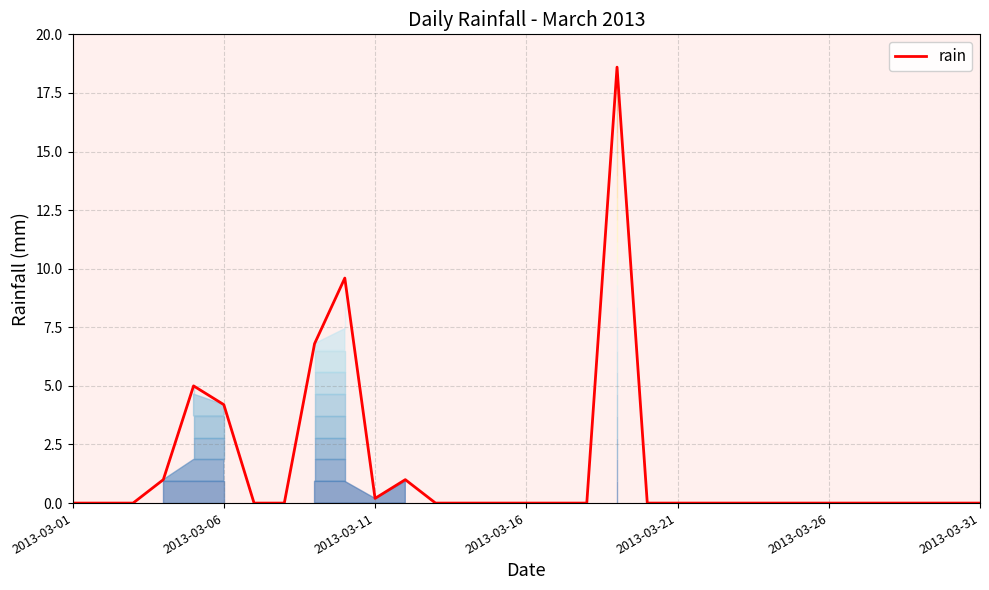

What is the greatest value displayed?

18.6